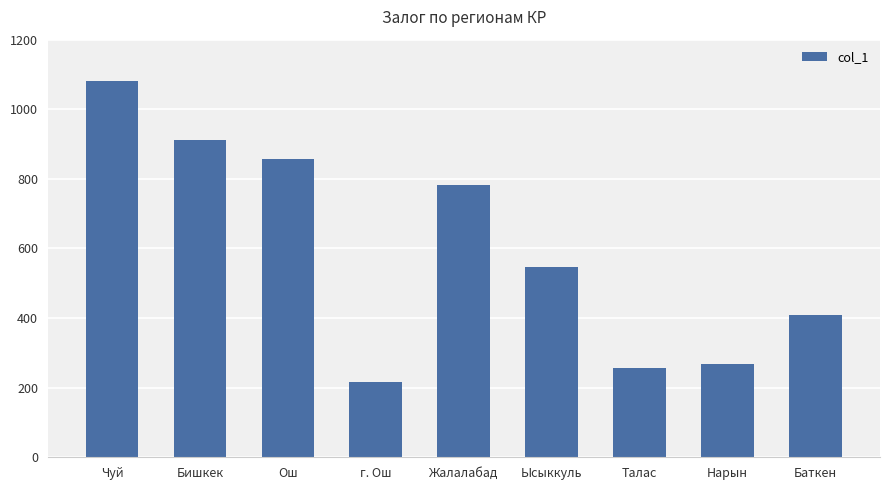

Is it true that the value at г. Ош is 79?

False